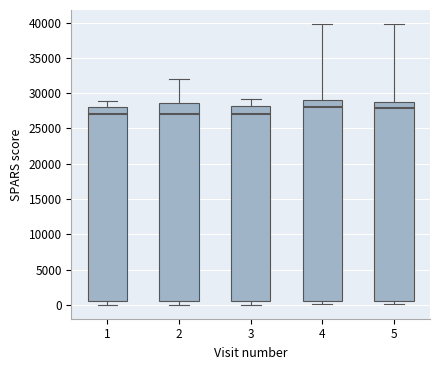

Reading left to right, read every box against the y-axis: the position of its median line, the range the box covers, and the ends of its whiskers. The values are not printed on the chart, so give them approximately, as read against the axis.

1: median 27000, box 500 to 28000, whiskers 0 to 29000
2: median 27000, box 500 to 28500, whiskers 0 to 32000
3: median 27000, box 500 to 28500, whiskers 0 to 29000
4: median 28000, box 500 to 29000, whiskers 0 to 40000
5: median 28000, box 500 to 29000, whiskers 0 to 40000